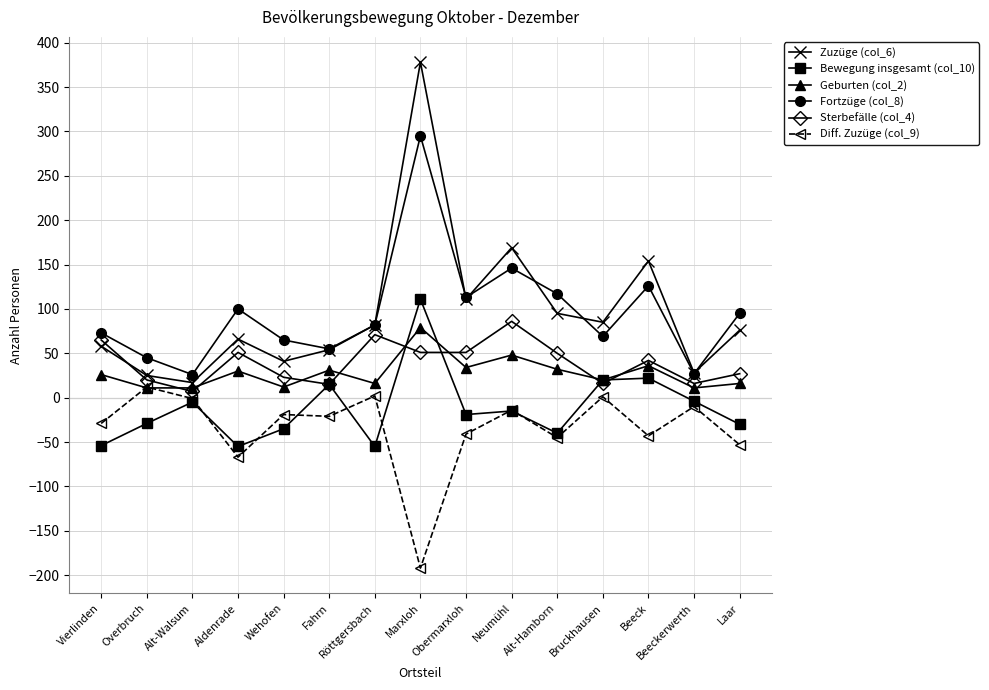

Which series has the largest range (max minus min)?

Zuzüge (col_6)